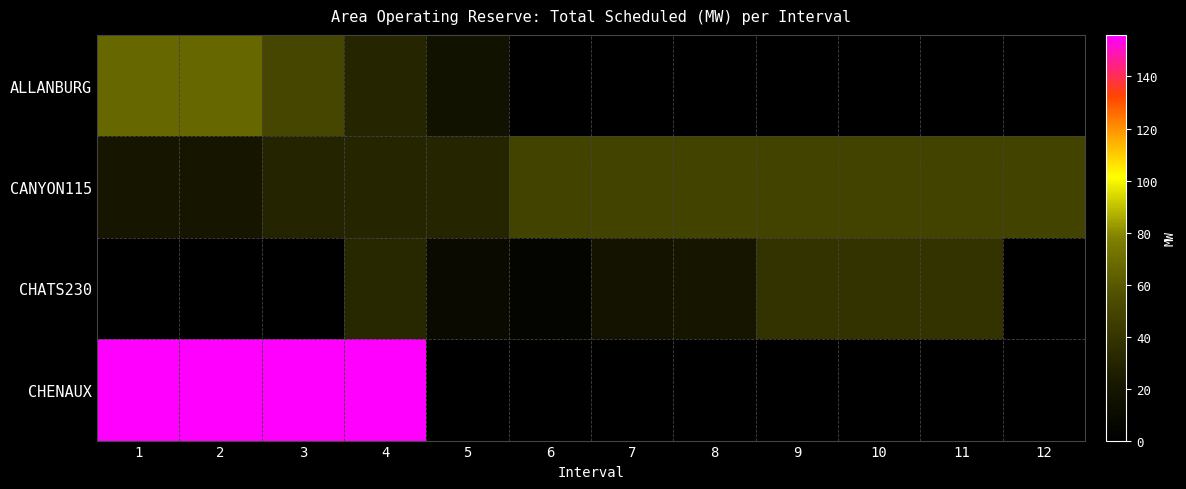

At how many categories does at least one series exceed 86?

4